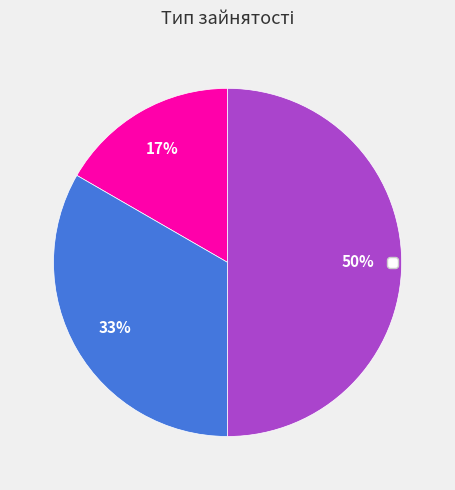

To the nearest percent, what is the difference between the largest and smallest slice percentages?

33%